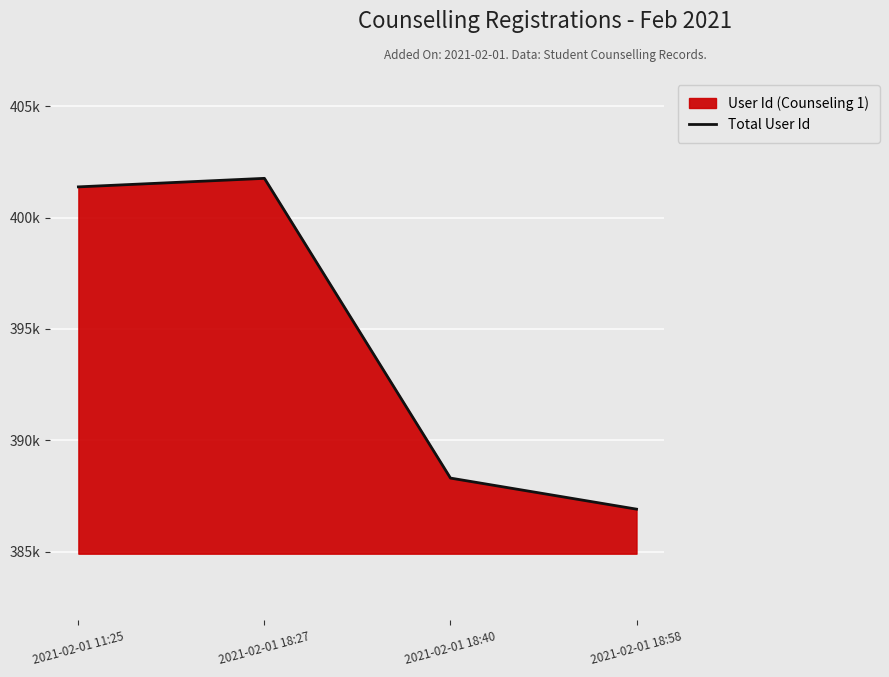

Which category has the lowest value across all series?

2021-02-01 18:58